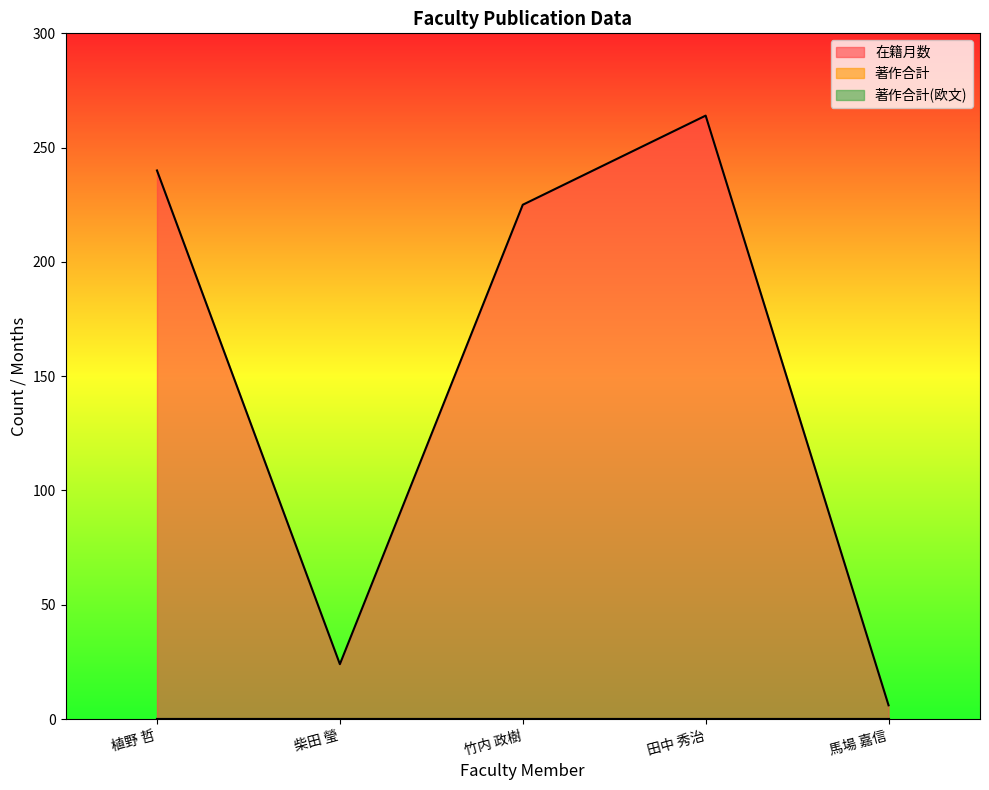

At 田中 秀治, list the series in order from largest to smallest.

在籍月数, 著作合計, 著作合計(欧文)